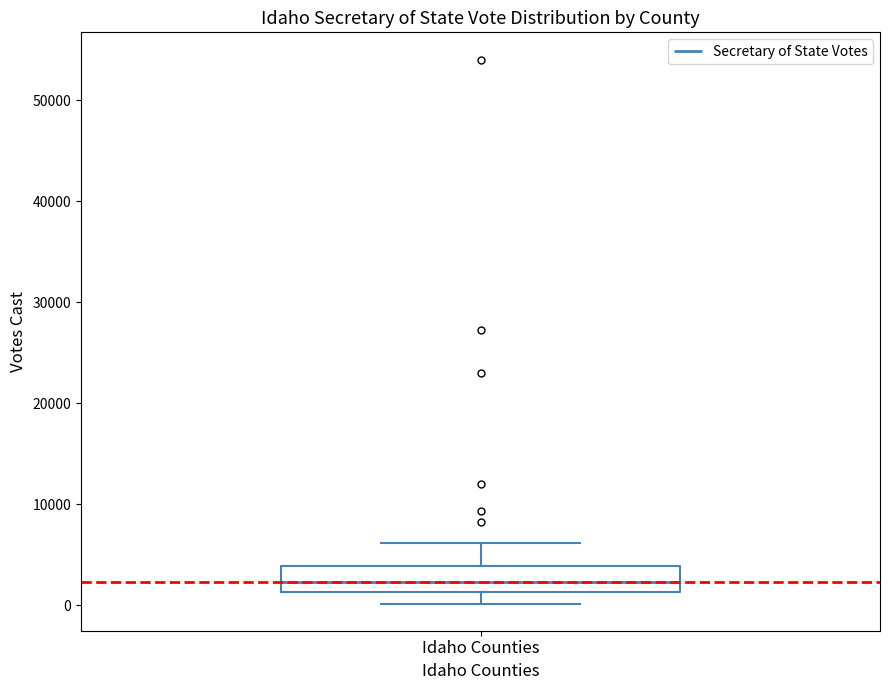

Read this box plot against the y-axis: the position of the median line, the range covered by the box, and the ends of both whiskers. The values are not printed on the chart, so give them approximately, as read against the axis.

median 2000, box 1000 to 4000, whiskers 0 to 6000